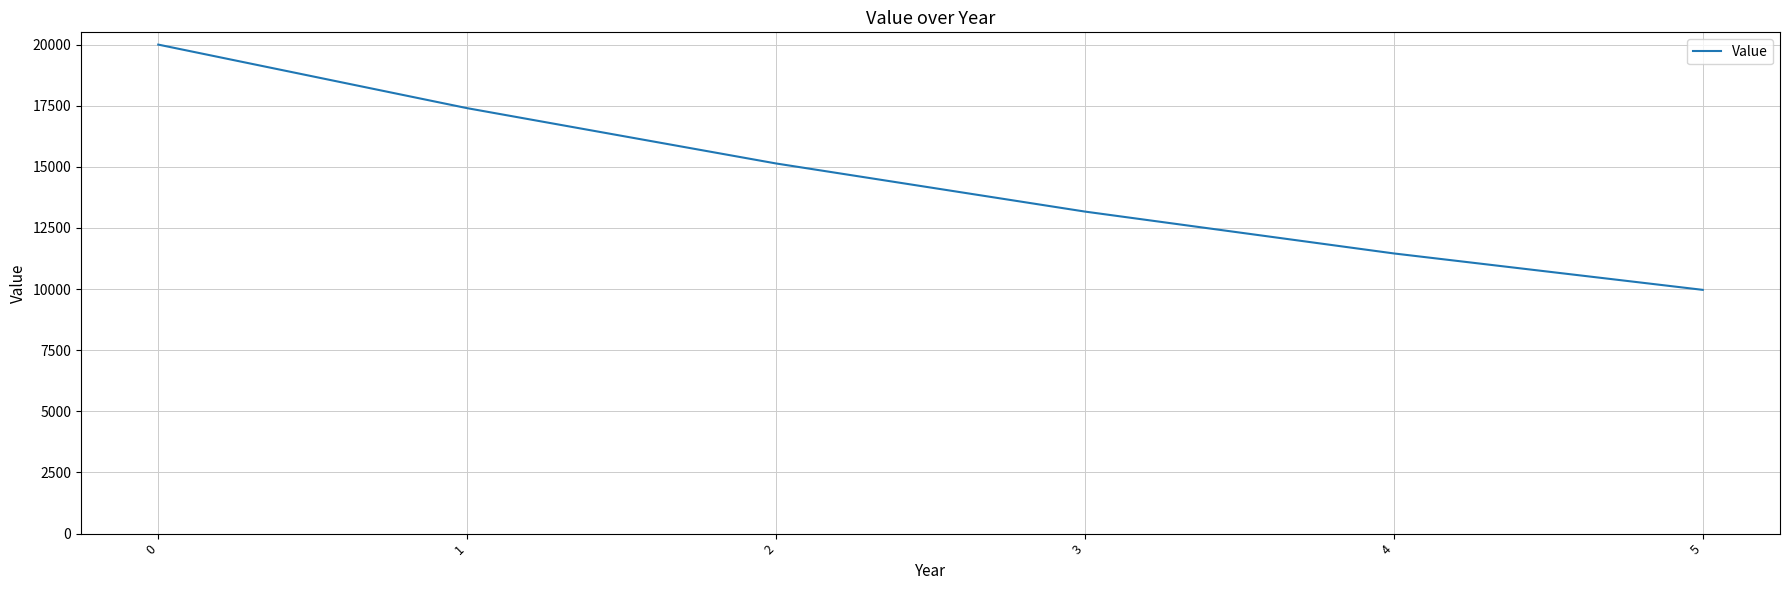

True or false: there are more than 1 points higher than both neighbors.

False